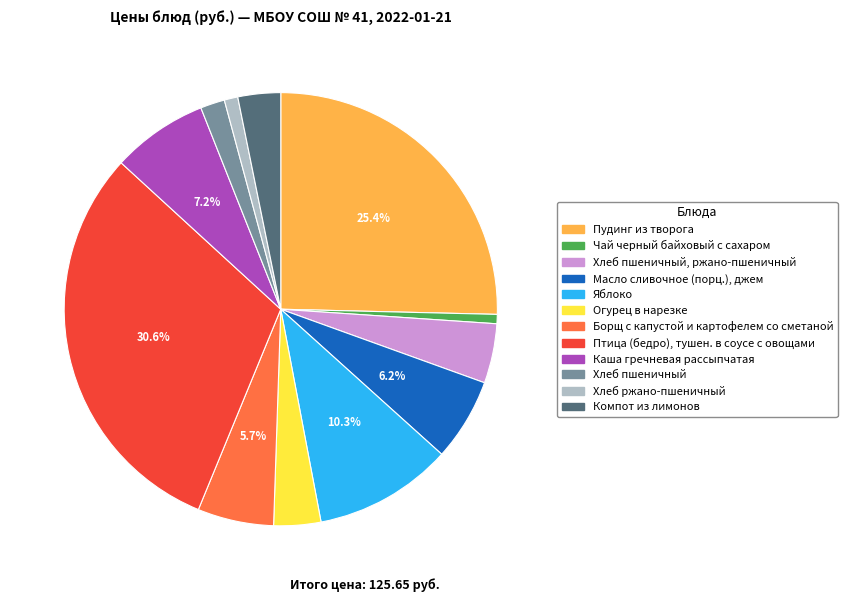

Does any single category account for the majority?

No